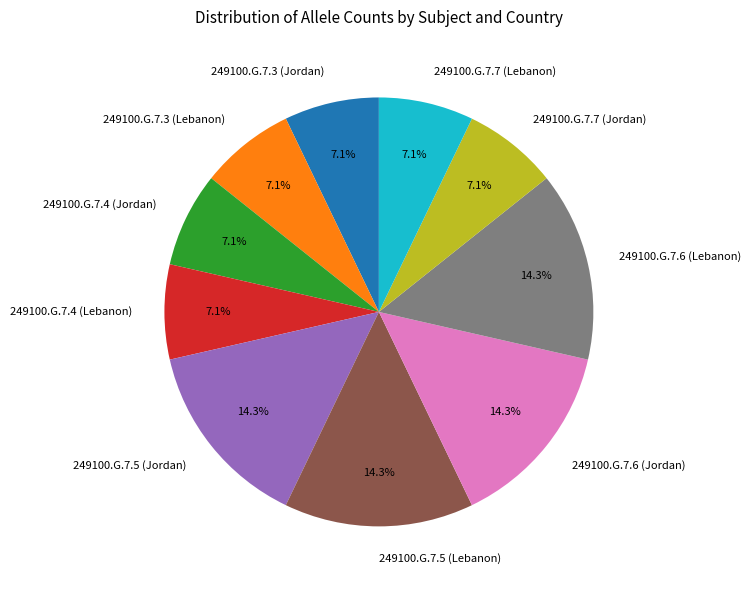

What is the ratio of the value at 249100.G.7.4 (Lebanon) to the value at 249100.G.7.3 (Jordan)?

1.0